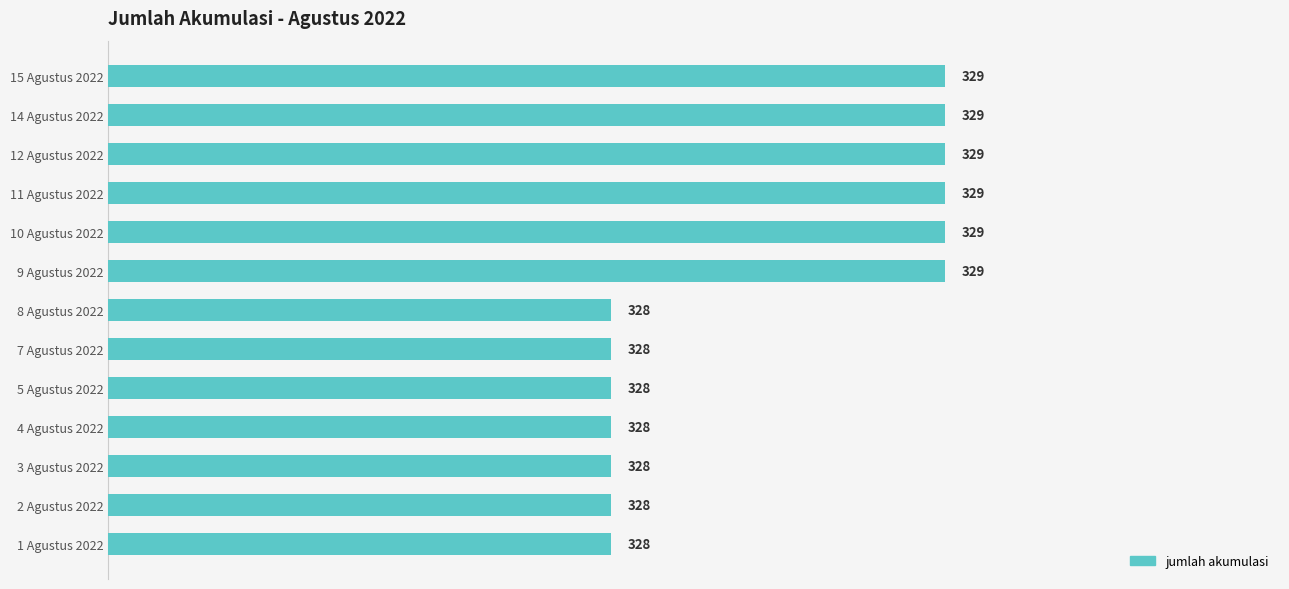

What is the difference between the maximum and second lowest values?

1